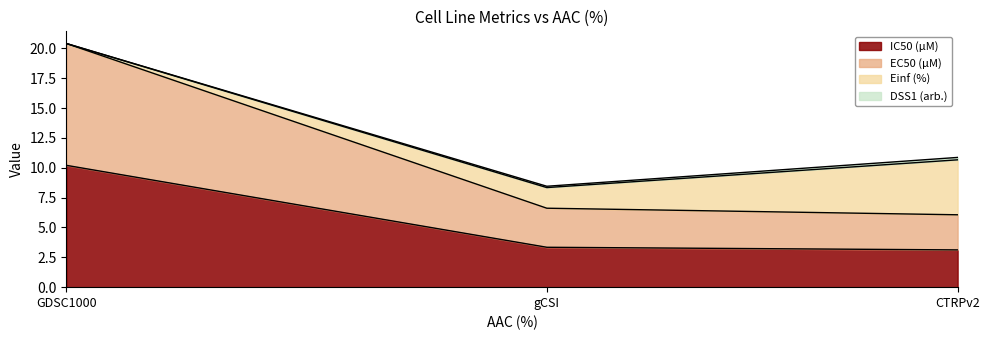

What is the maximum value shown in the chart?

20.4